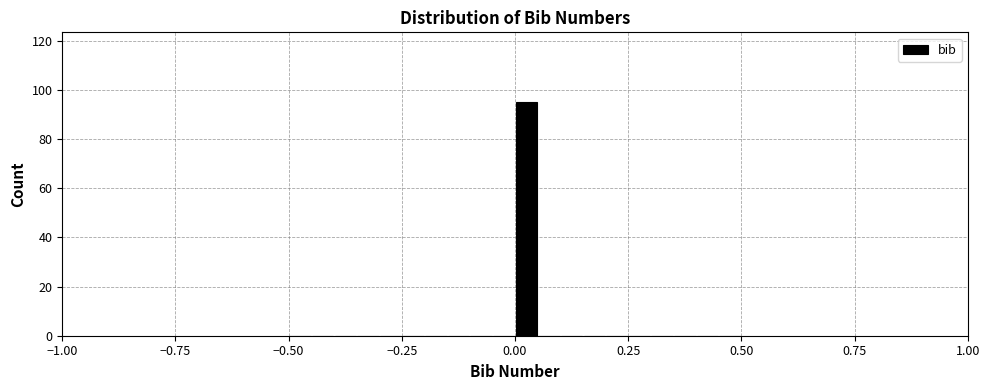

Read against the x-axis, roughly where is the centre of the tallest bar?

0.05